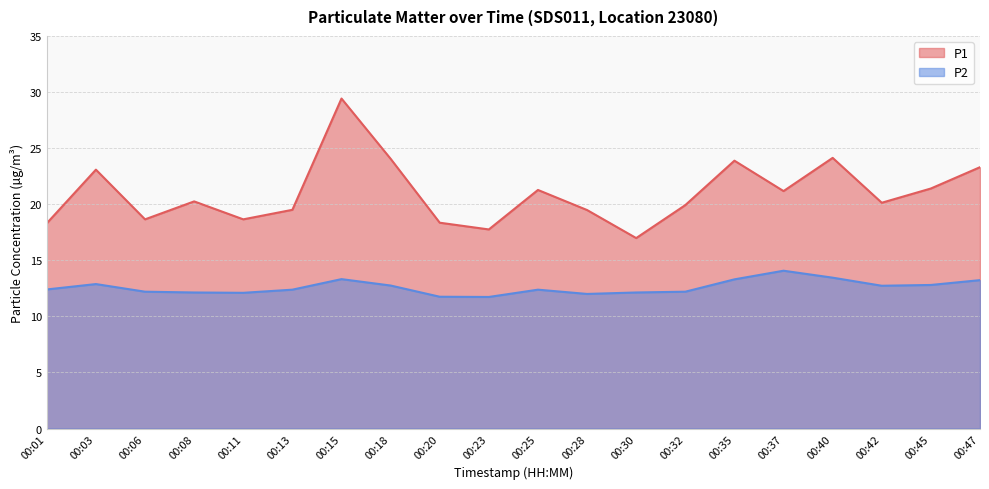

Count the number of categories in the chart.

20